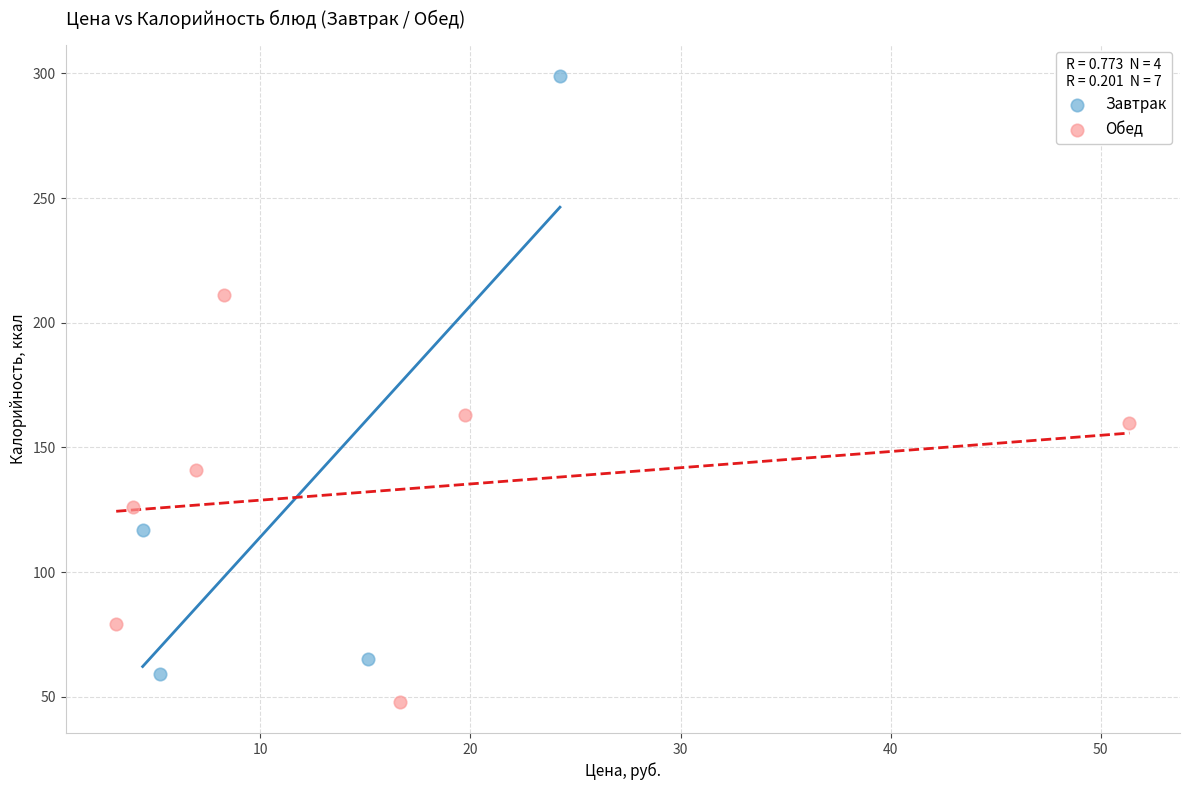

Which series reaches the maximum Y coordinate?

Завтрак